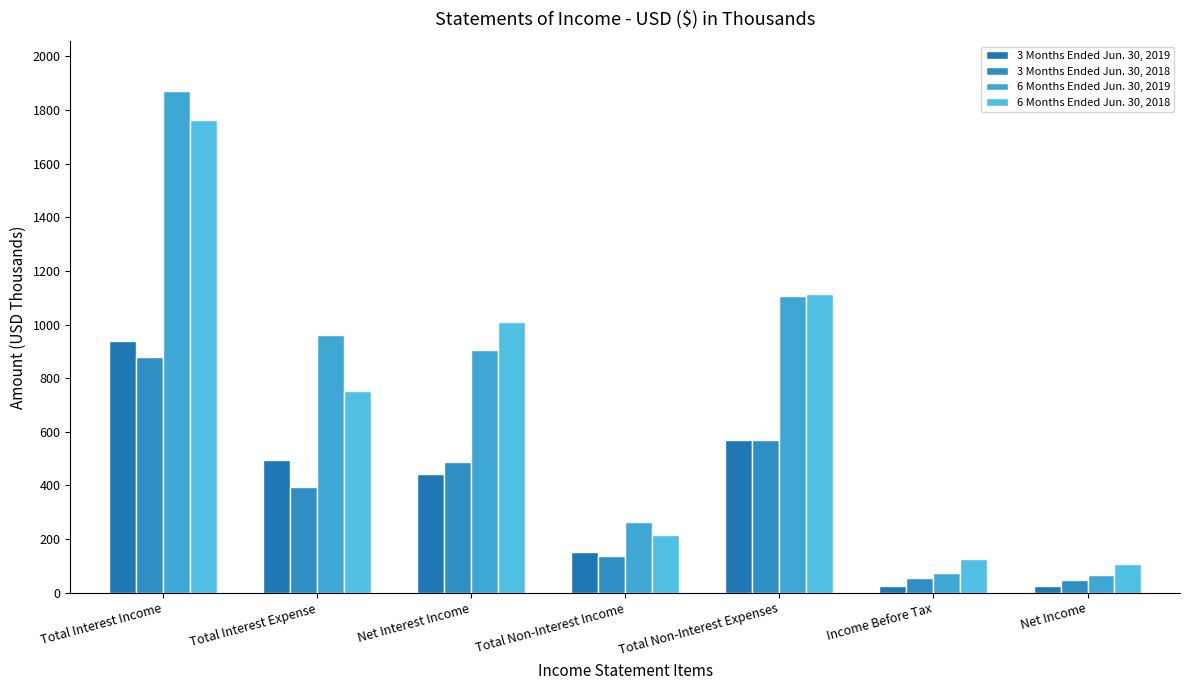

Reading left to right, list all the values displayed in this chart.

3 Months Ended Jun. 30, 2019: 938	496	442	151	569	24	24
3 Months Ended Jun. 30, 2018: 880	394	486	138	568	56	48
6 Months Ended Jun. 30, 2019: 1870	963	907	262	1106	72	67
6 Months Ended Jun. 30, 2018: 1762	752	1010	216	1113	124	106